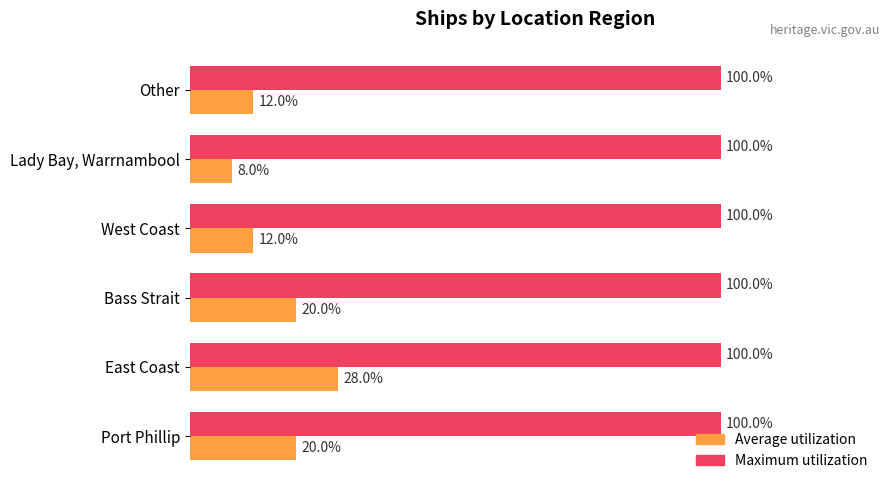

Which series has the largest range (max minus min)?

Average utilization